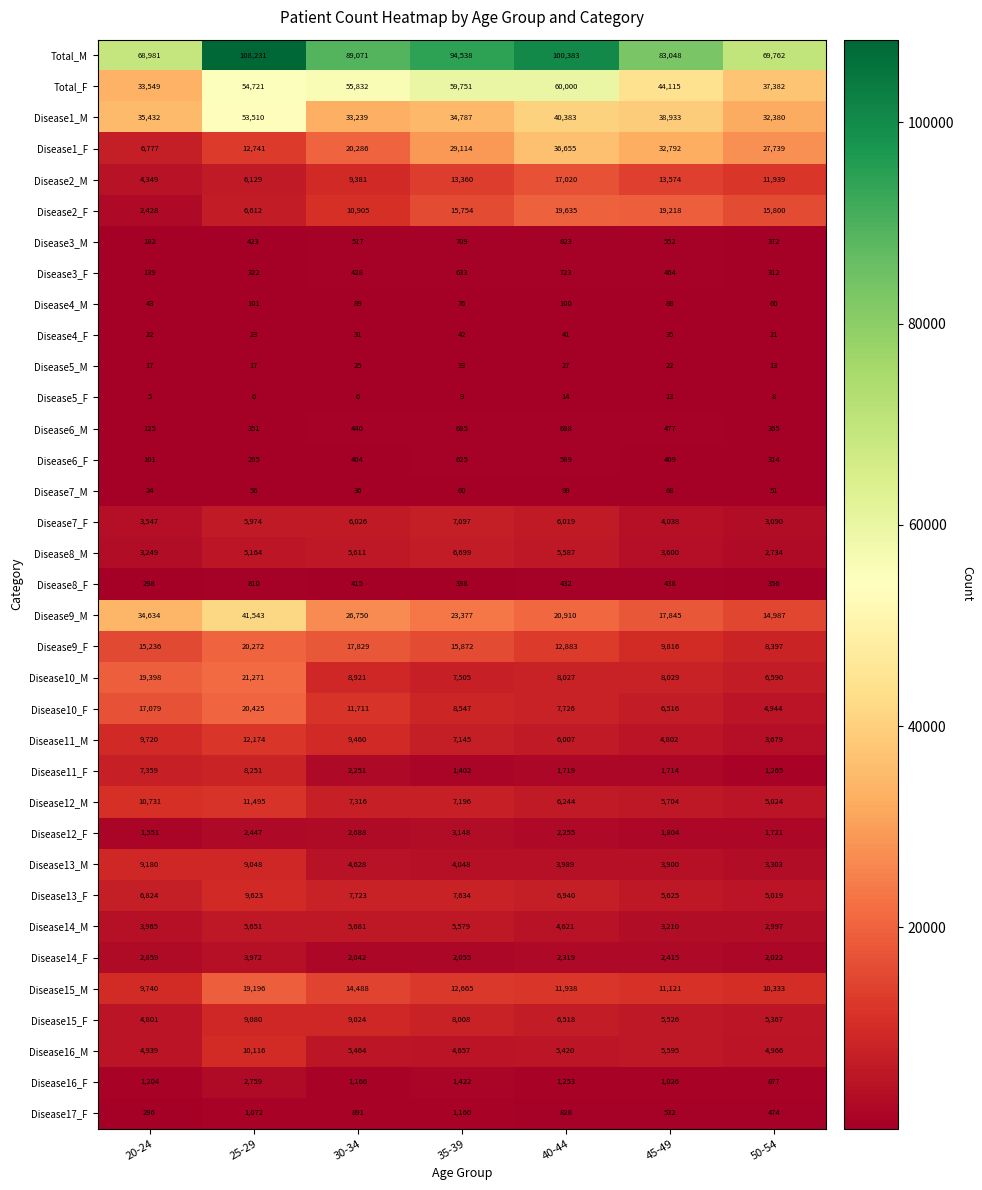

Count the number of categories in the chart.

7